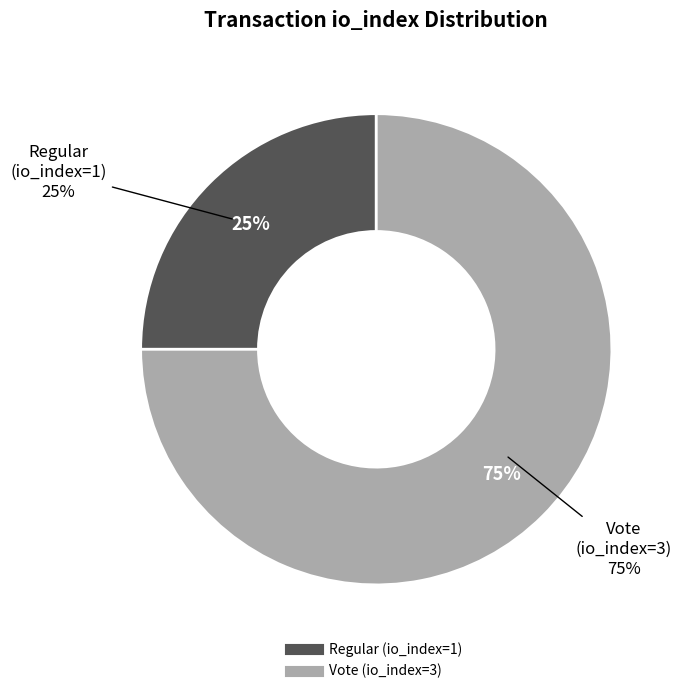

Which slice is the largest?

Vote (io_index=3)